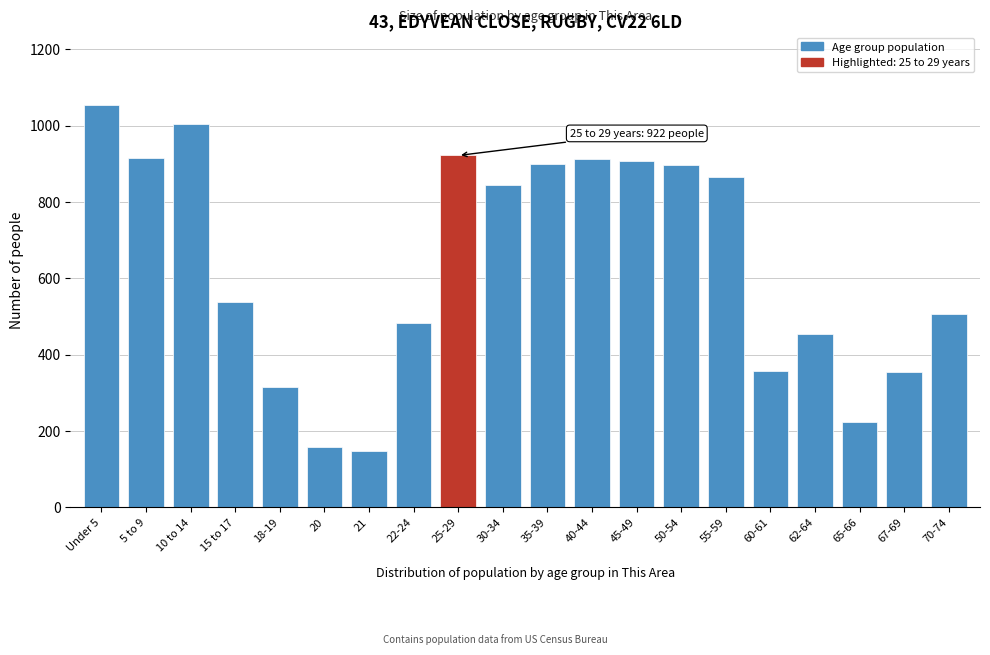

At which label is the value closest to 601?

15 to 17